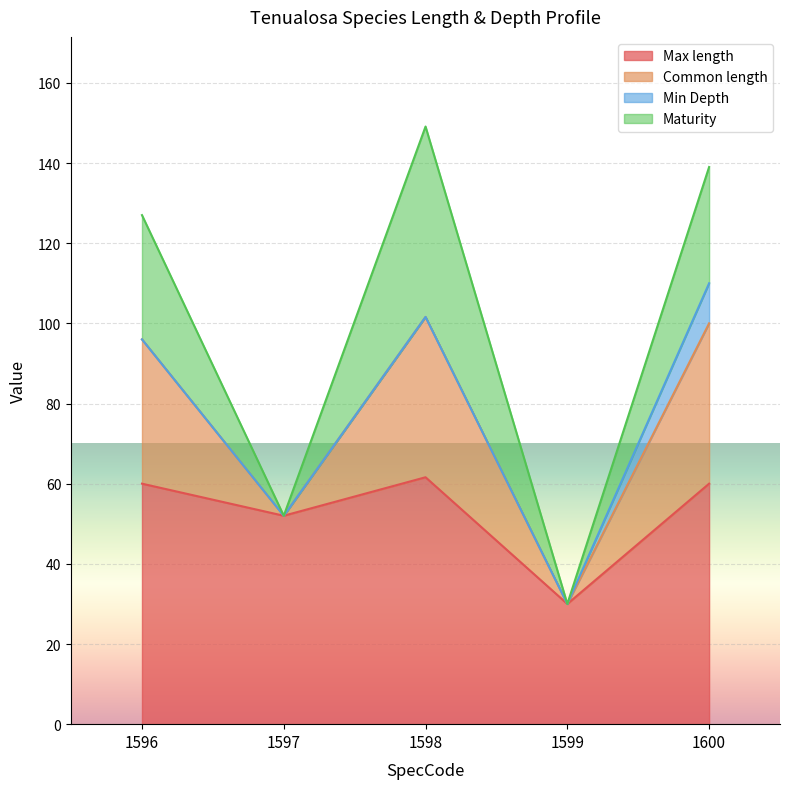

Which category has the lowest value in the Max length series?

1599